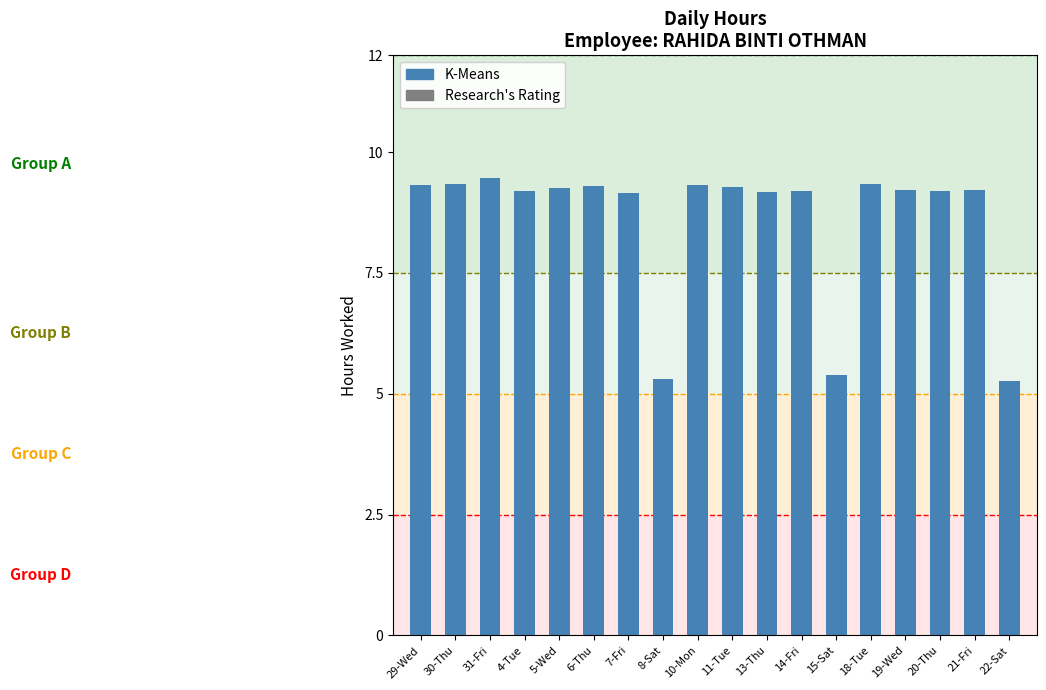

What is the difference between the values at 30-Thu and 14-Fri?

0.1